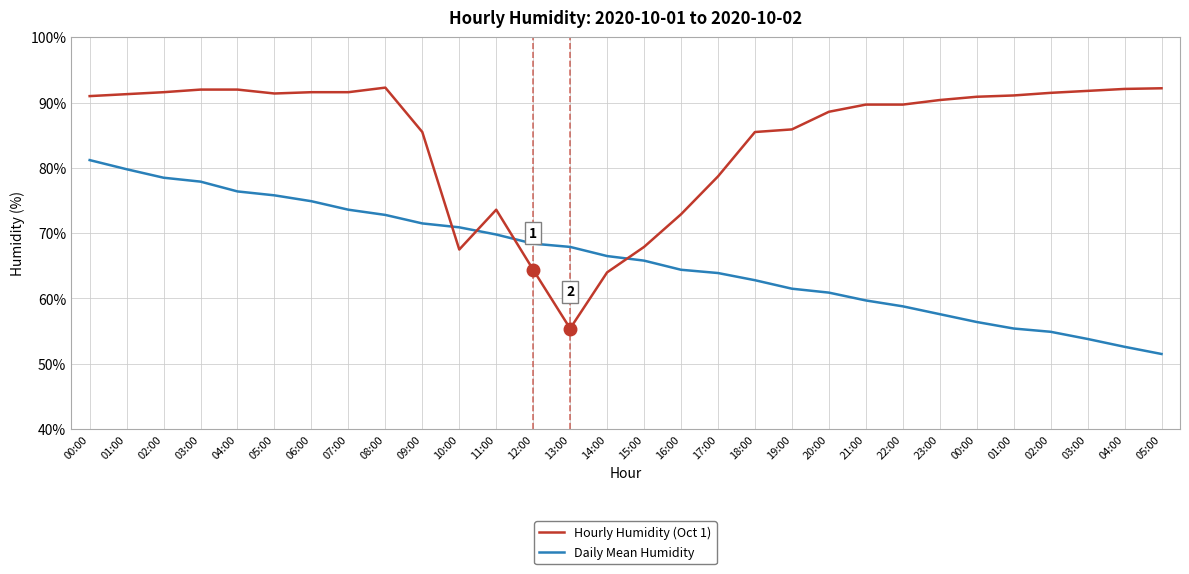

What is the greatest value displayed?

92.3